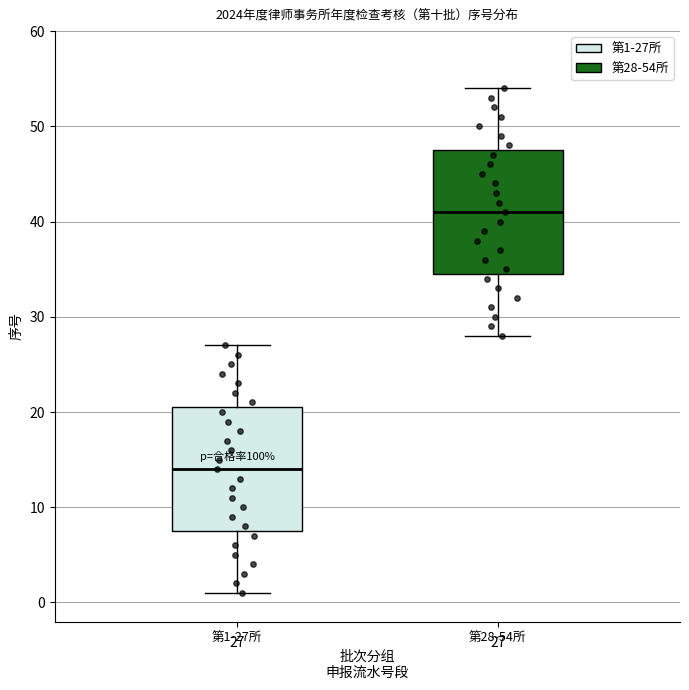

Which box has the lowest median line?

第1-27所